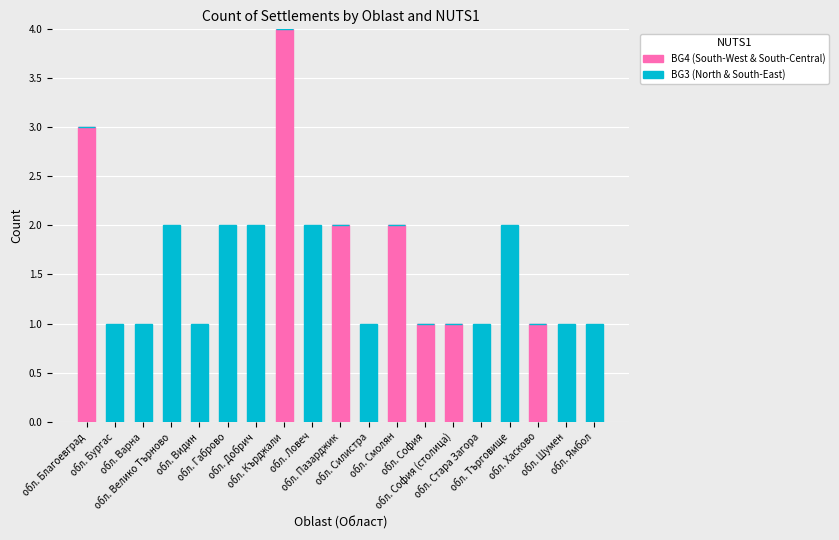

How many series are shown in this chart?

2